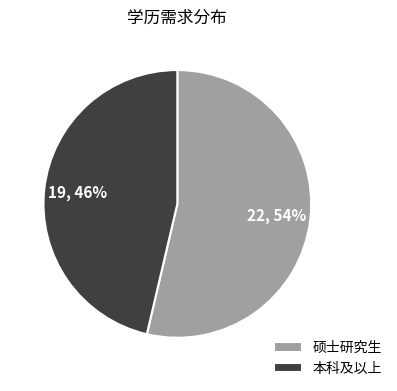

True or false: 硕士研究生 accounts for 44% of the total.

False